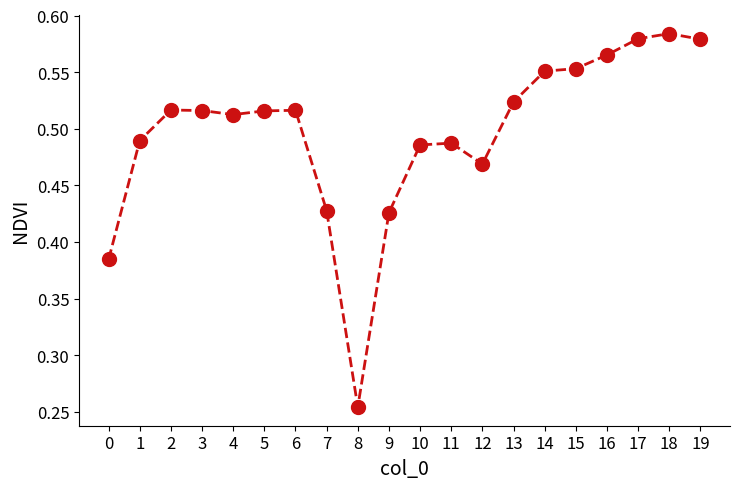

At which category does the chart reach its minimum across all series?

8